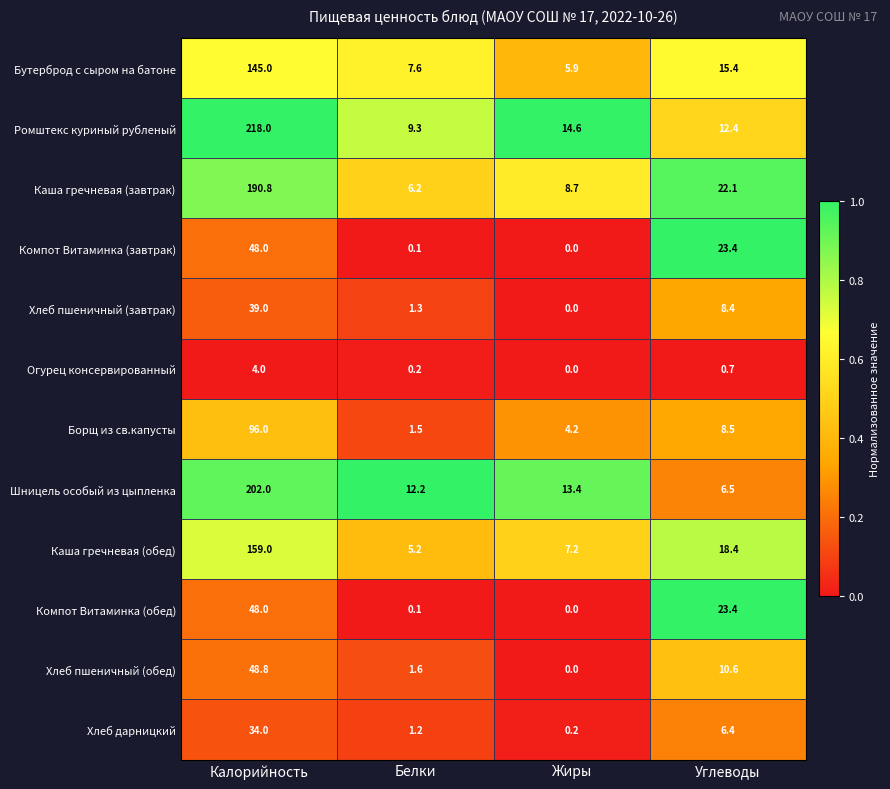

Which category has the highest value across all series?

Калорийность